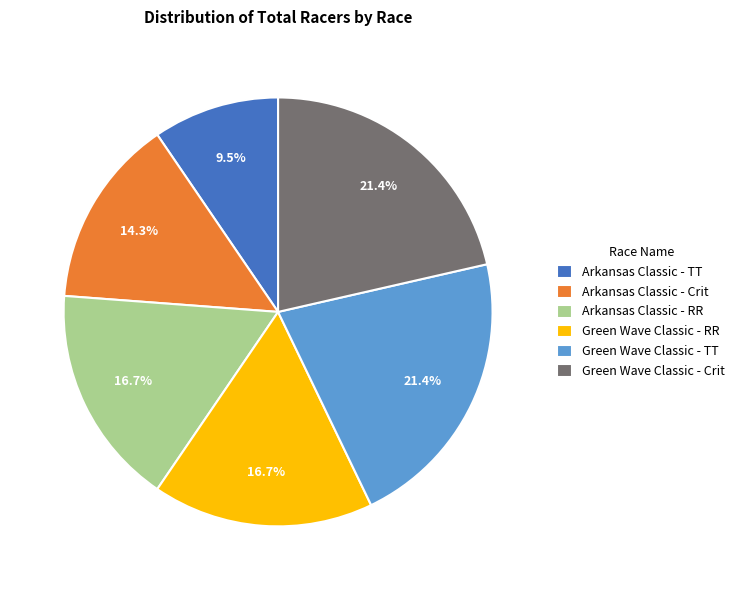

To the nearest percent, what is the average slice percentage?

17%